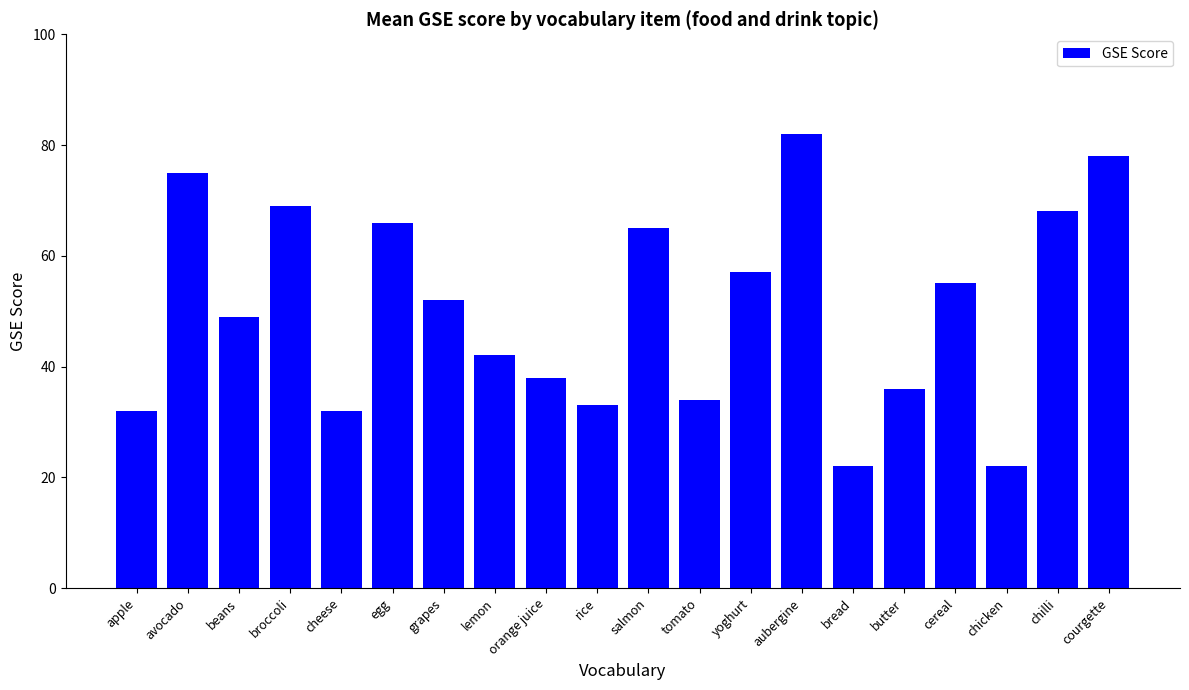

The value at beans is 29. True or false?

False